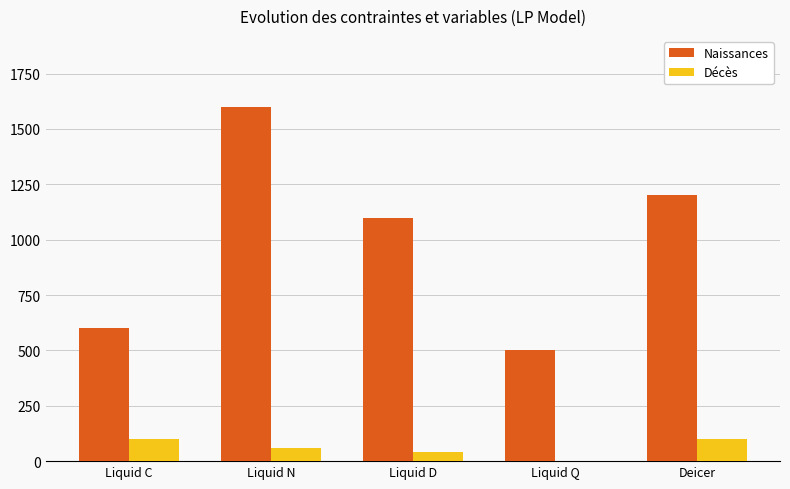

What is the sum of all Décès values?

300